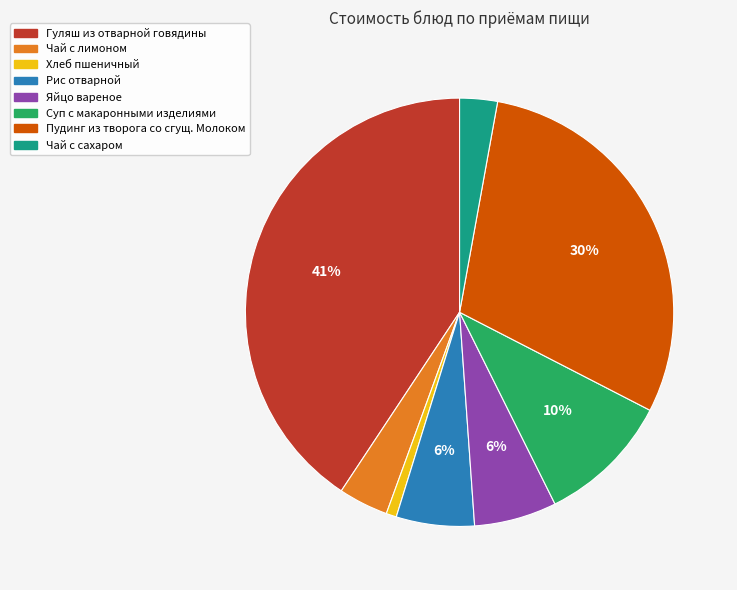

Is there a majority slice in this chart?

No